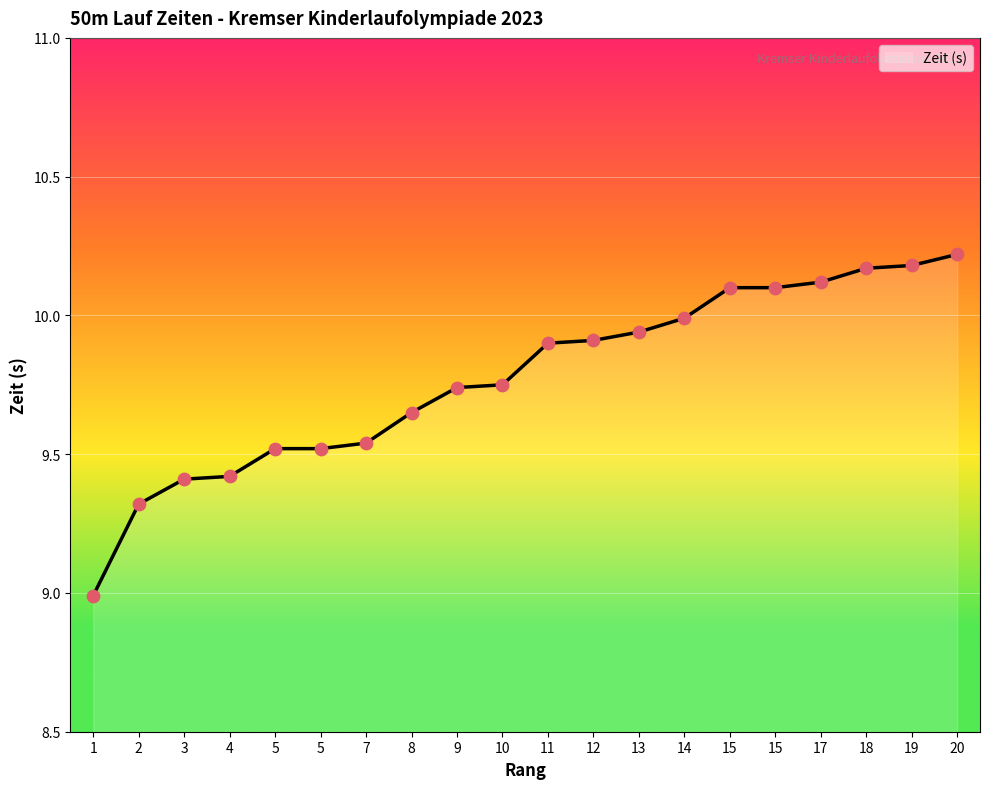

Which has a higher value, 17 or 14?

17